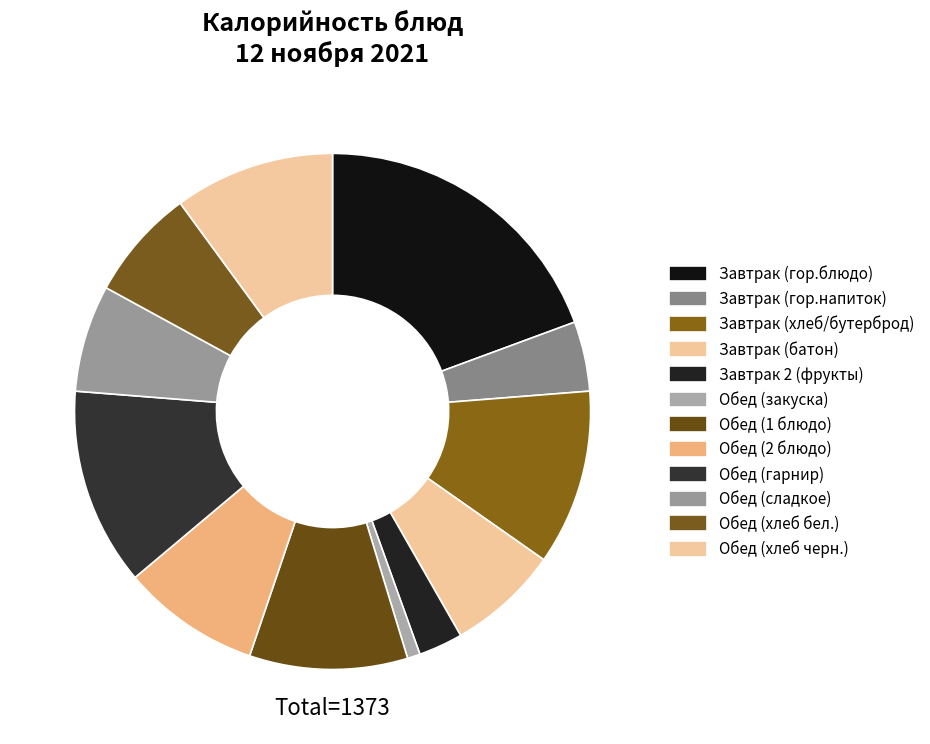

Which slice is the largest?

Завтрак (гор.блюдо)